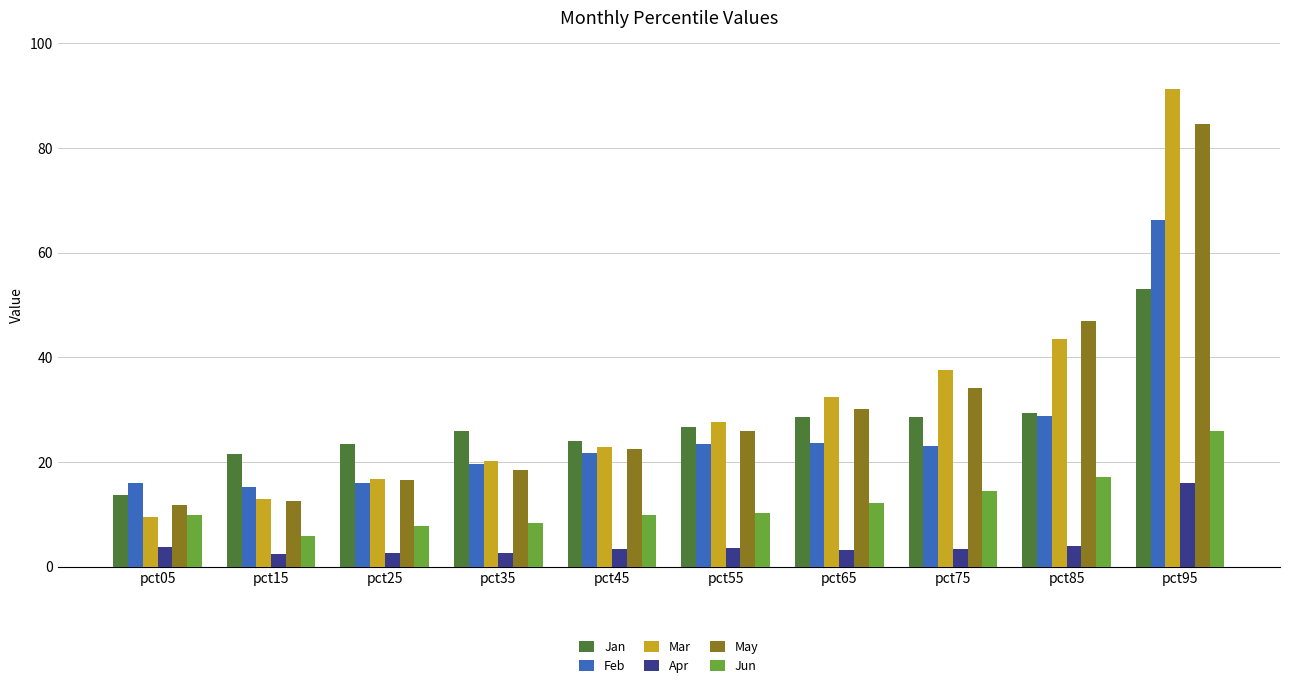

What is the sum of the Apr values at pct25 and pct95?

18.5